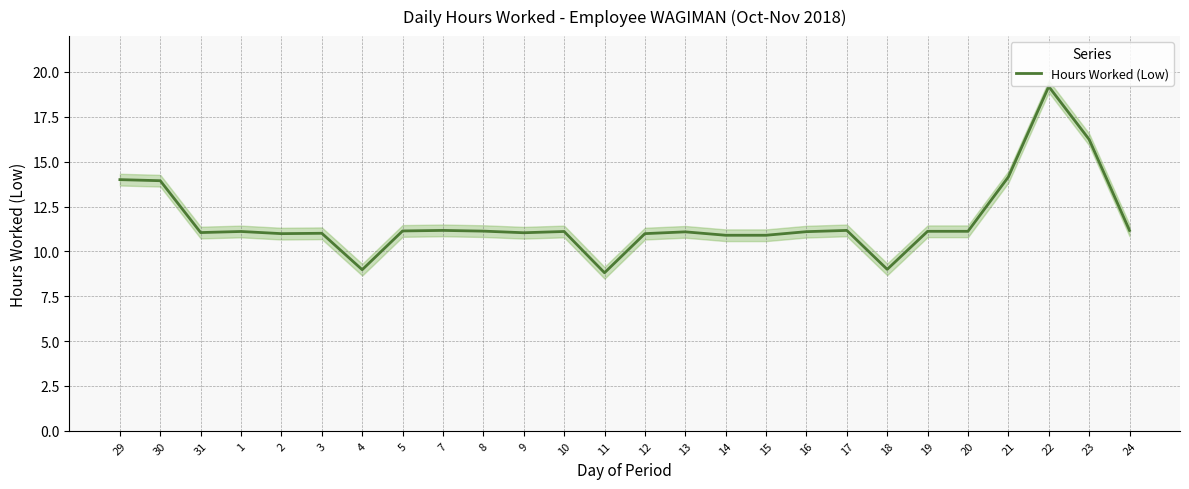

Rank the categories by value from lowest to highest.

11, 4, 18, 14, 15, 2, 12, 3, 9, 31, 13, 16, 1, 10, 19, 20, 8, 5, 7, 17, 24, 30, 29, 21, 23, 22